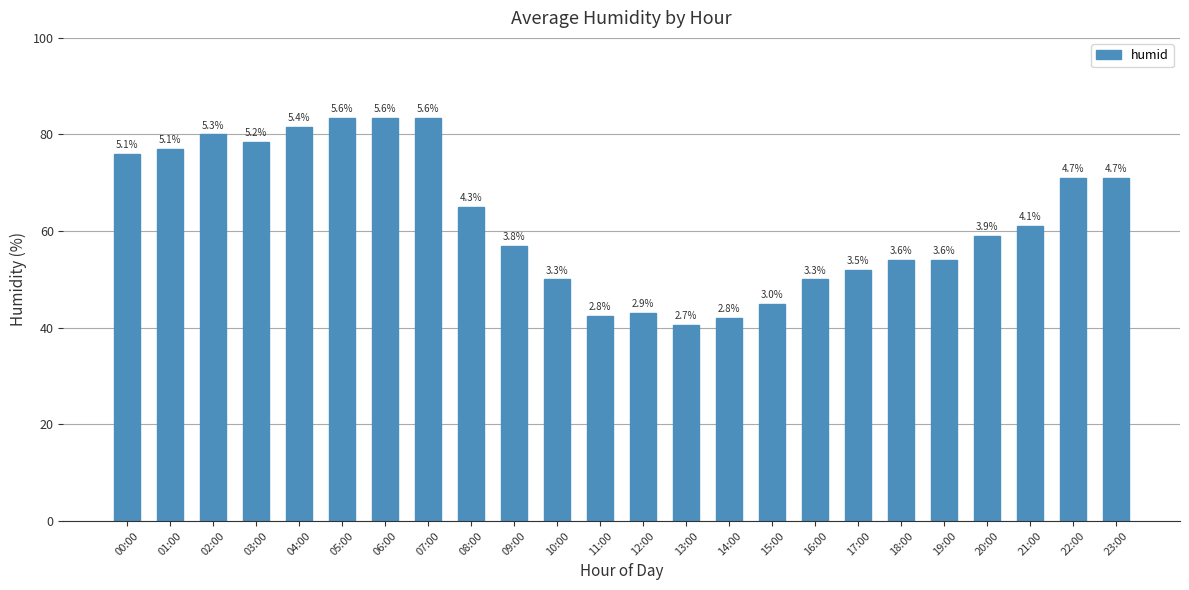

How many bars are there in total?

24